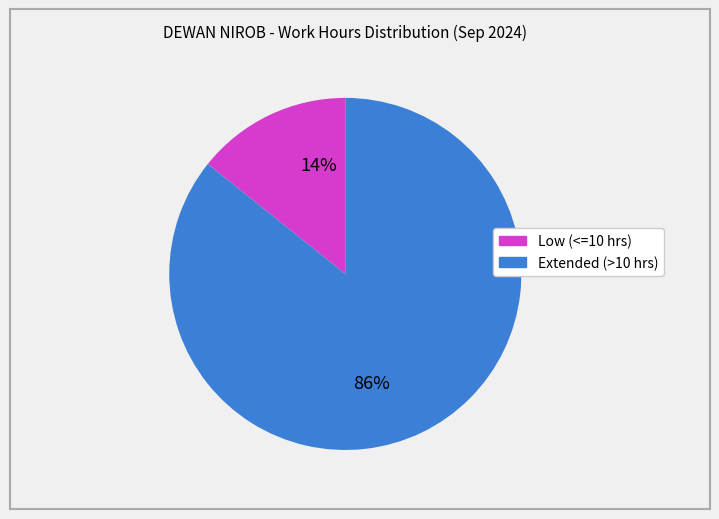

Does any single category account for the majority?

Yes